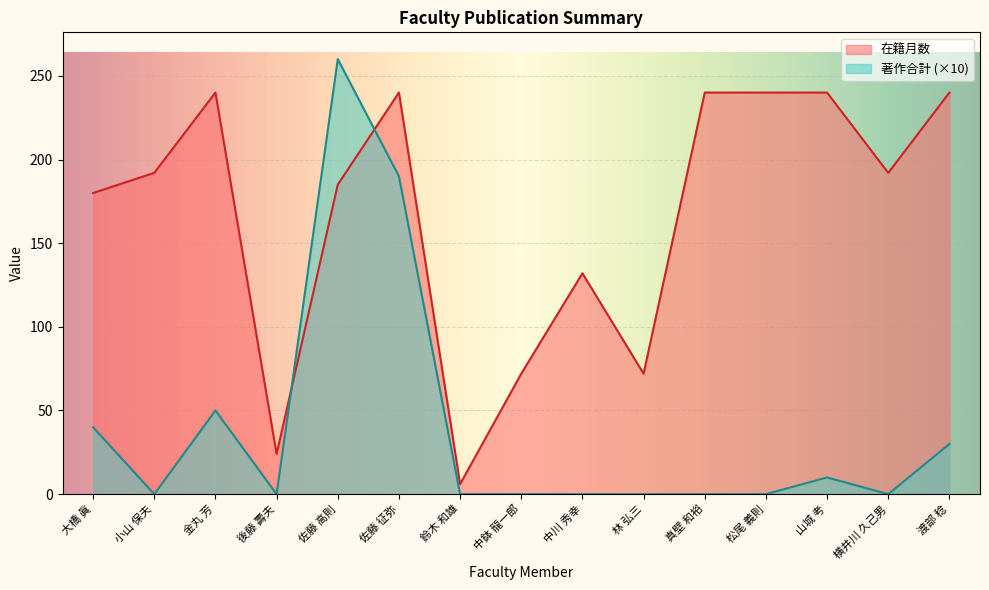

What is the approximate value of 在籍月数 at 金丸 芳?

240